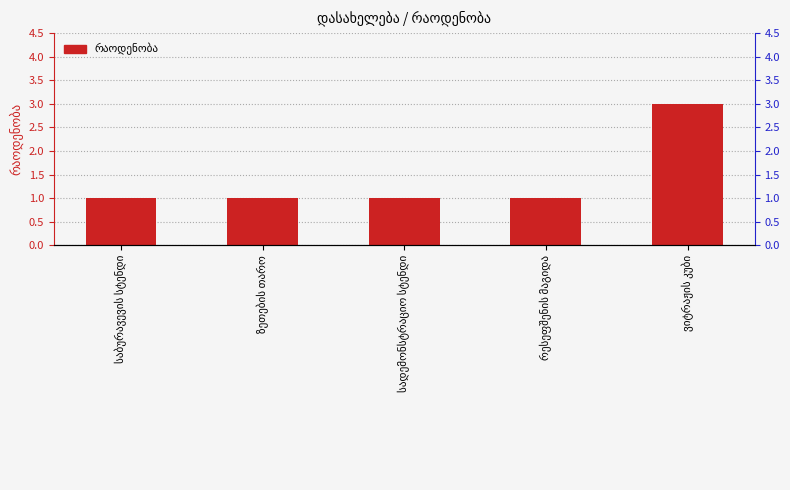

What is the value of the 1st bar from the left?

1